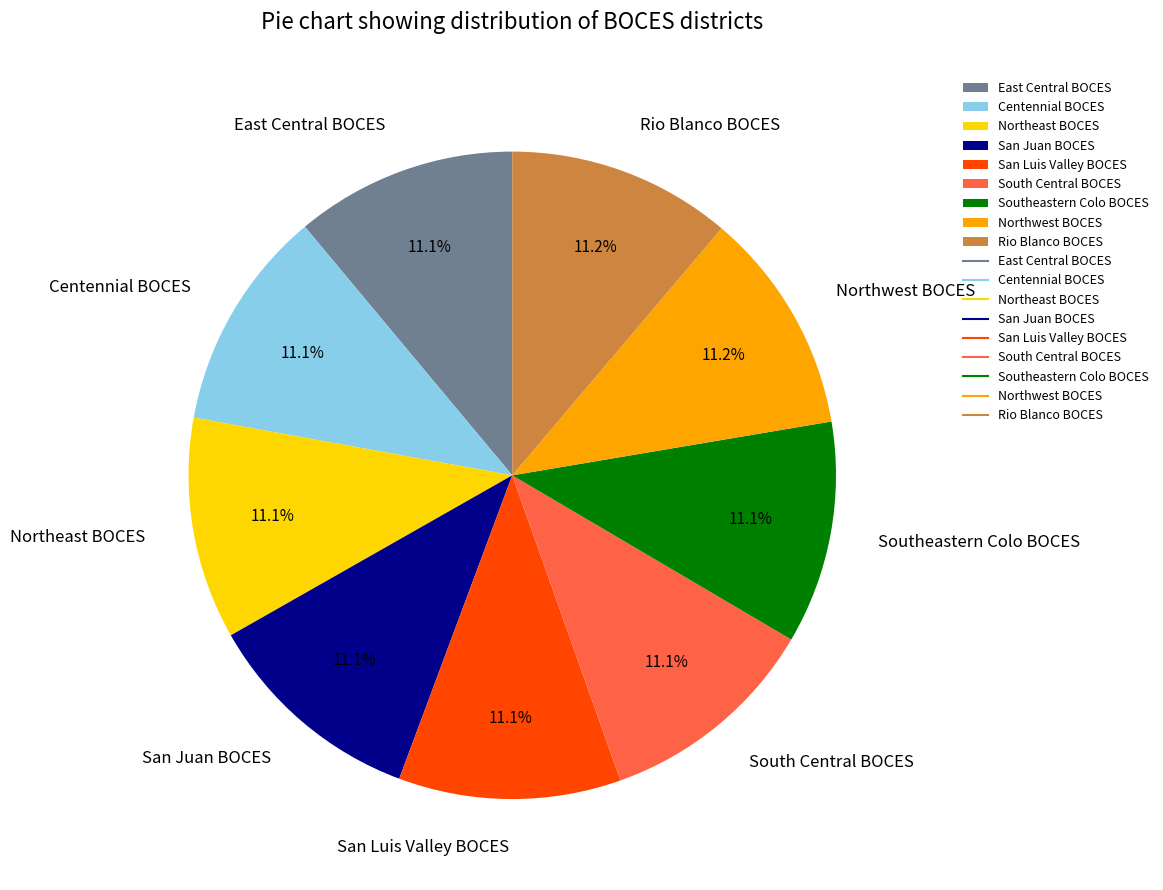

What is the ratio of the value at South Central BOCES to the value at Centennial BOCES?

1.0